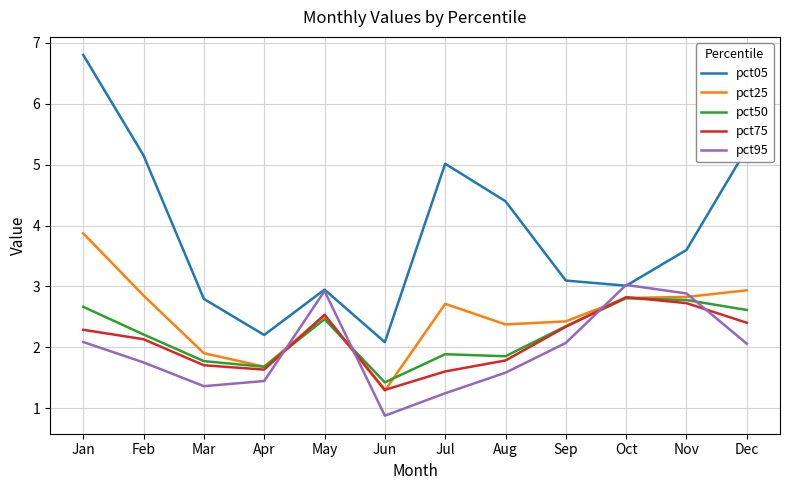

Is this an area chart (filled region under the line)?

No